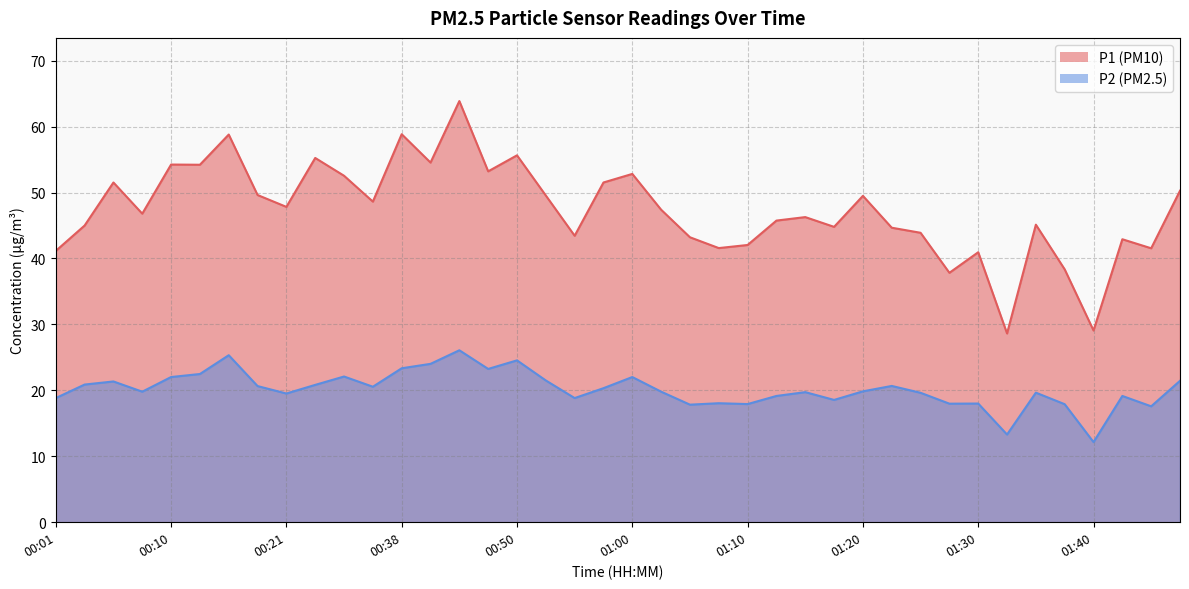

The value of P2 at 00:40 is 33.6. True or false?

False